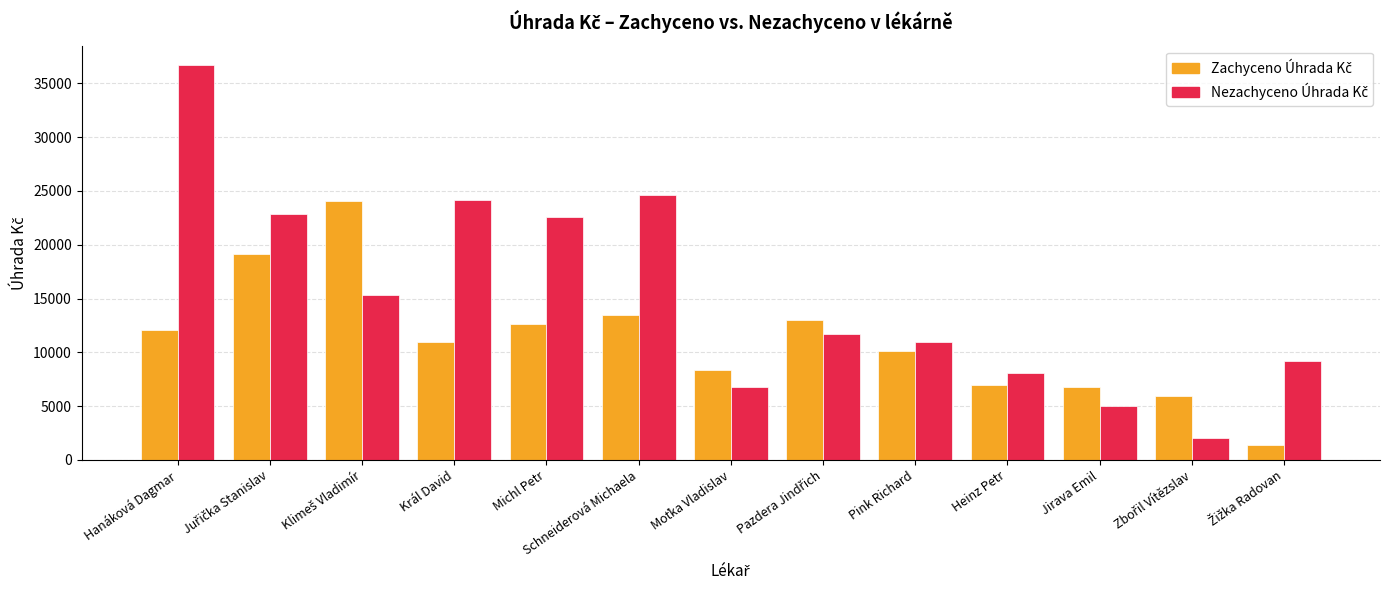

What is the smallest value displayed?

1430.3